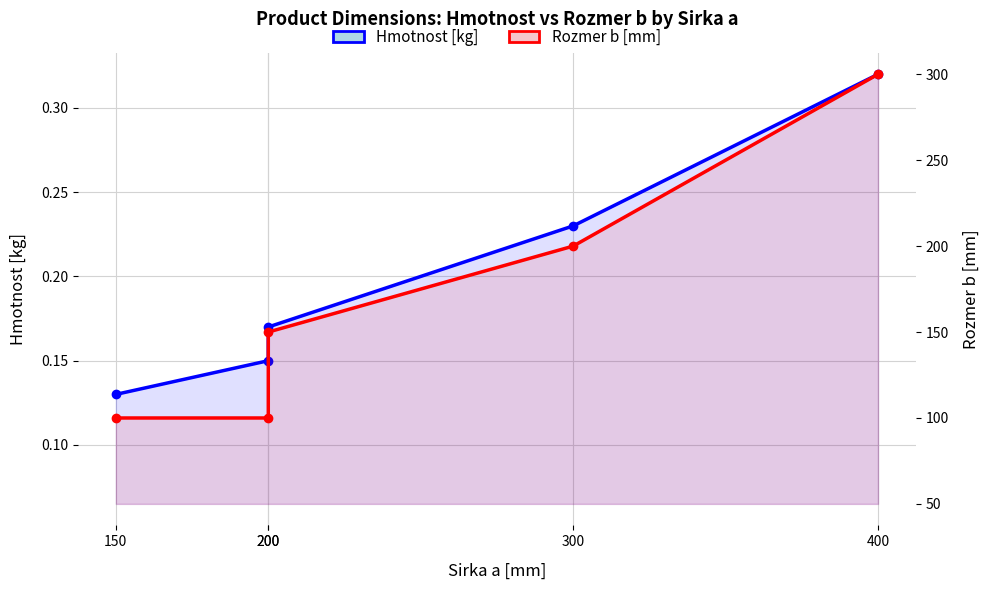

Where is Rozmer b [mm] nearest to the value 200?

300